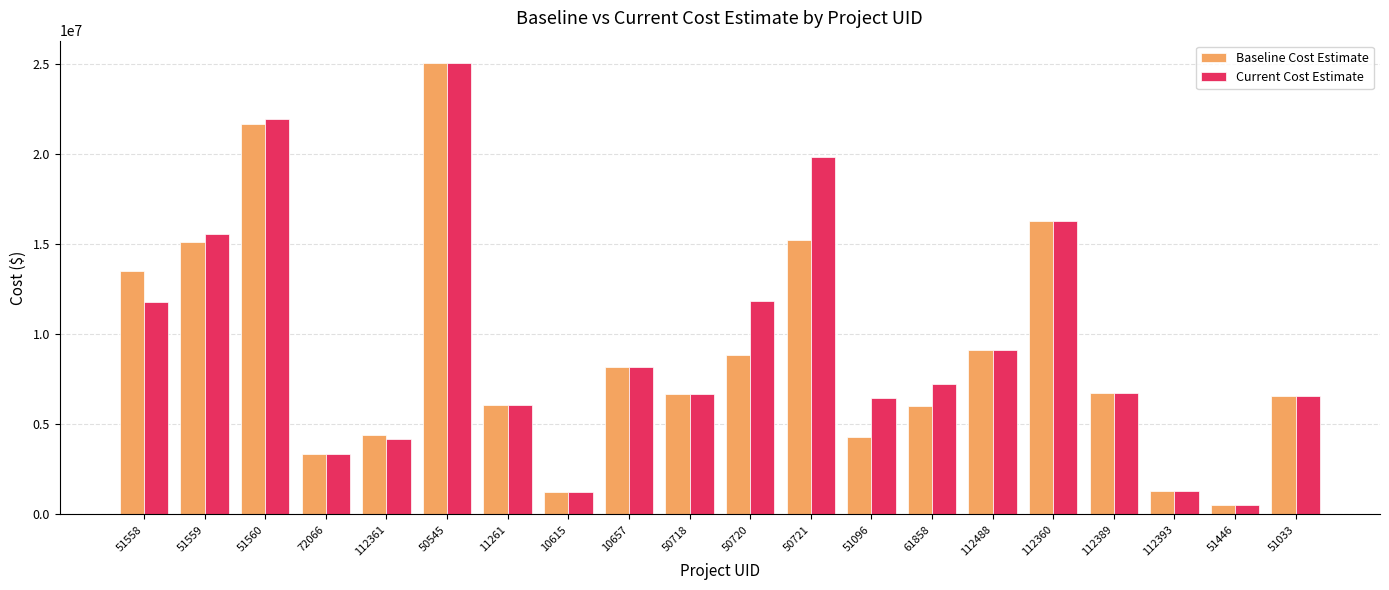

How many distinct data groups are displayed?

2